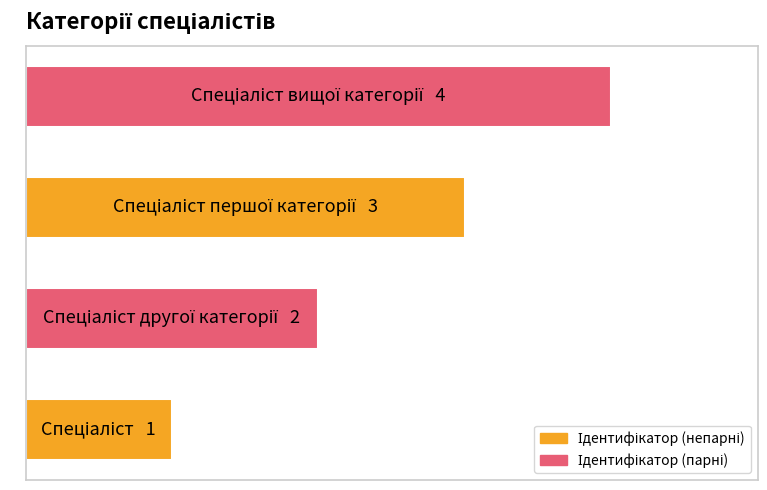

What is the difference between the maximum and minimum values?

3